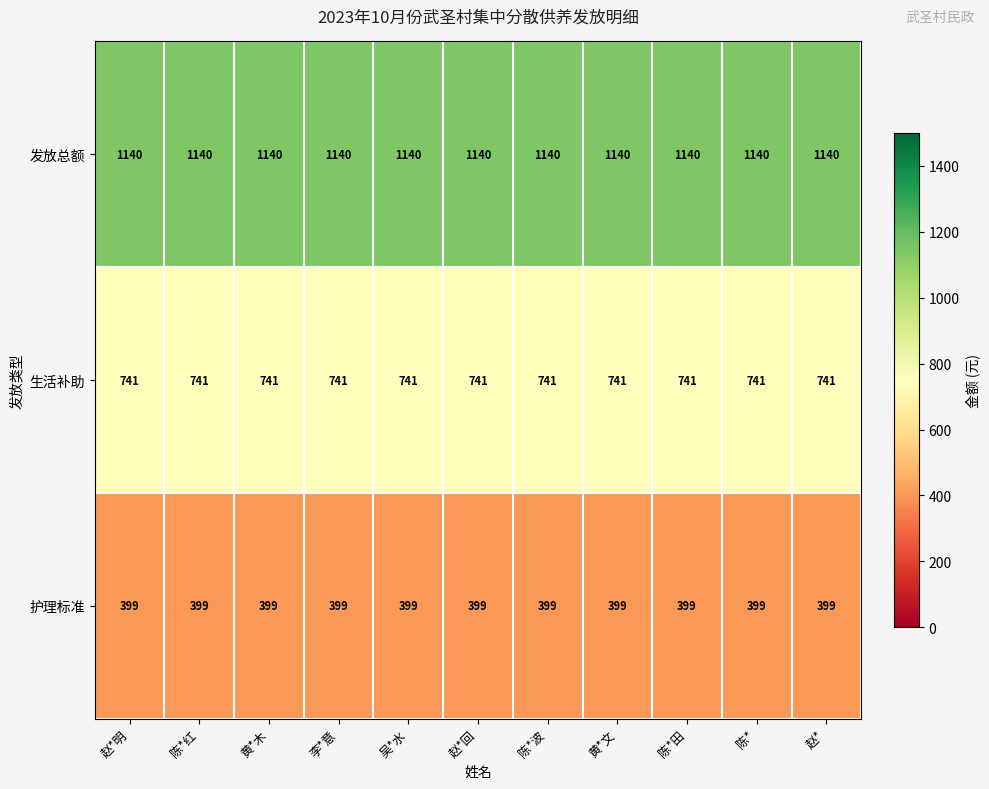

What is the approximate value of 护理标准 at 黄*木?

399